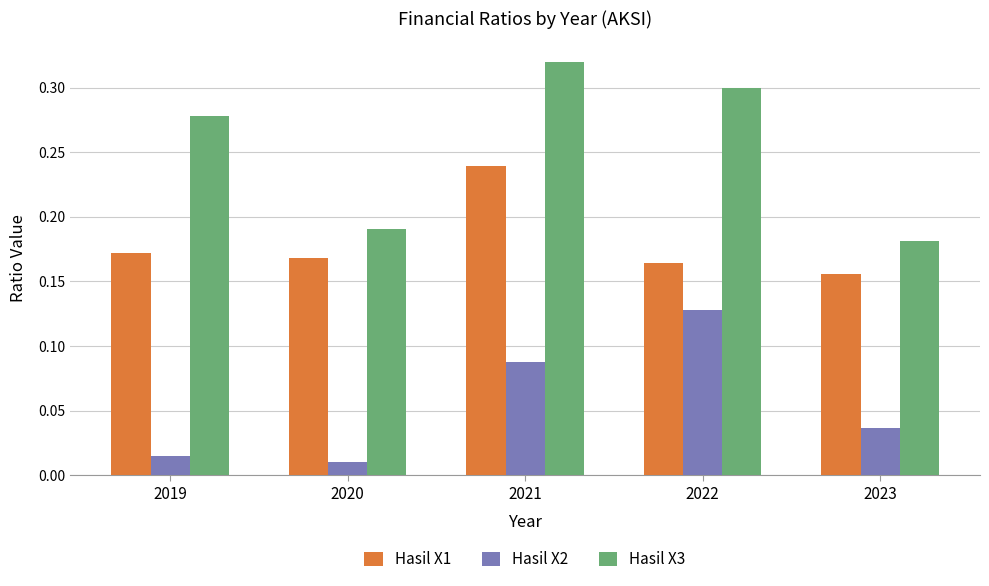

At which category does the chart reach its peak across all series?

2021